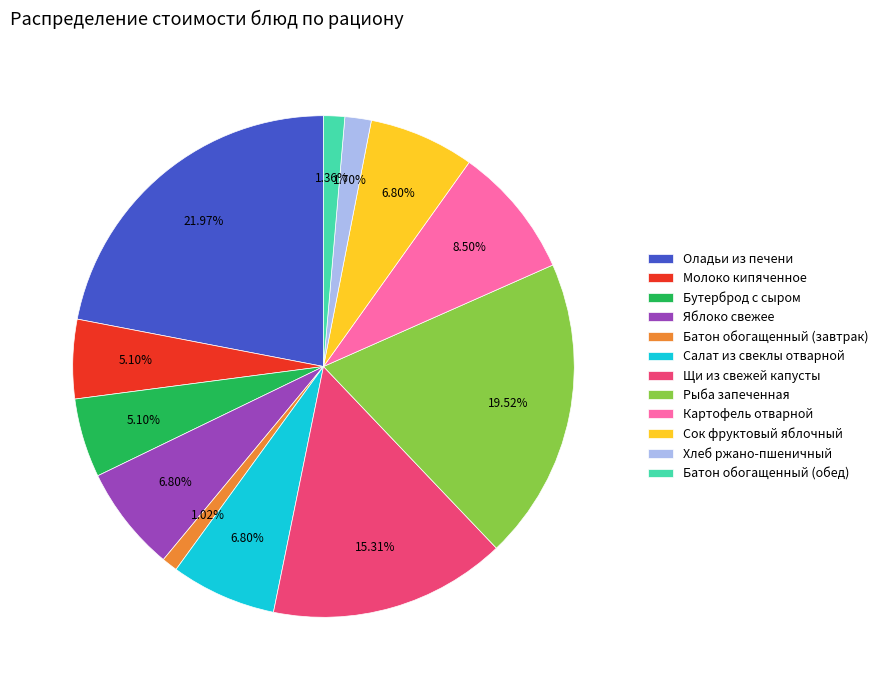

Which category has the biggest portion of the pie?

Оладьи из печени